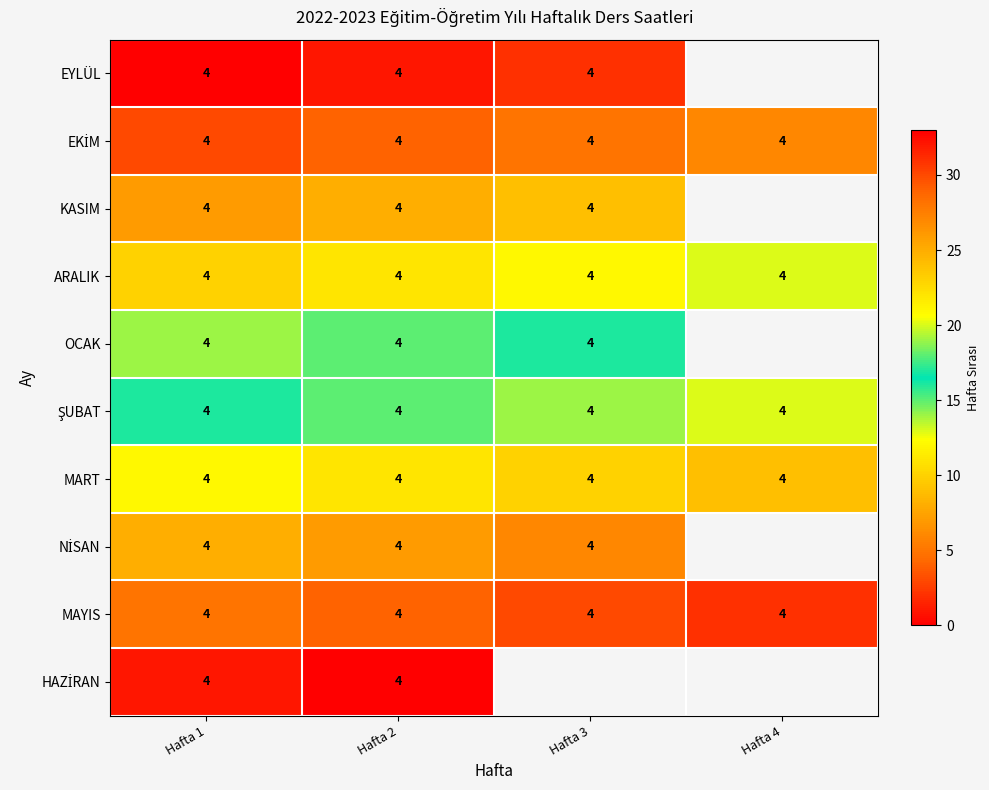

Is it true that MAYIS equals 5 at Hafta 2?

False